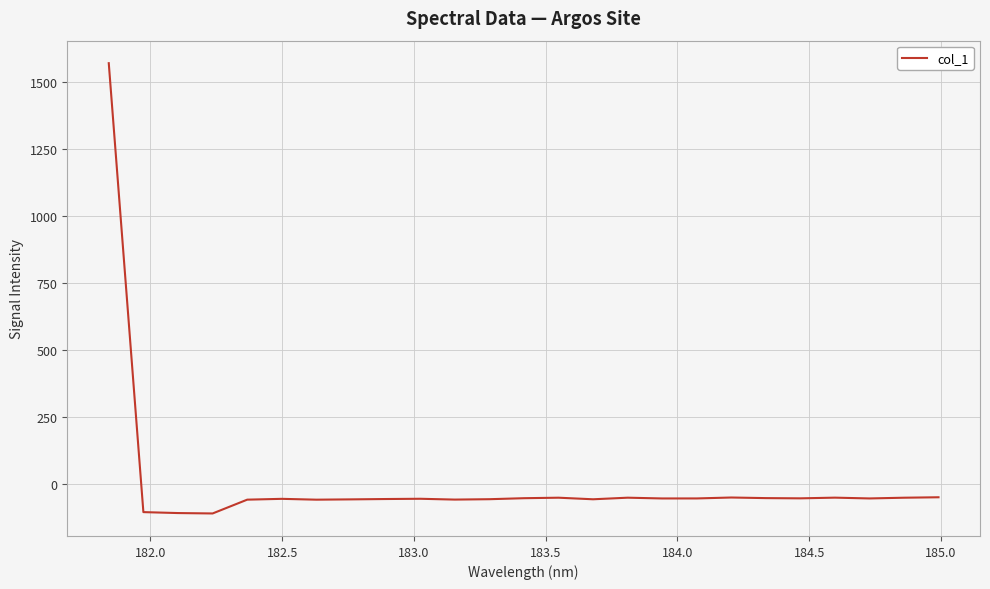

What is the sum of all values?

106.4